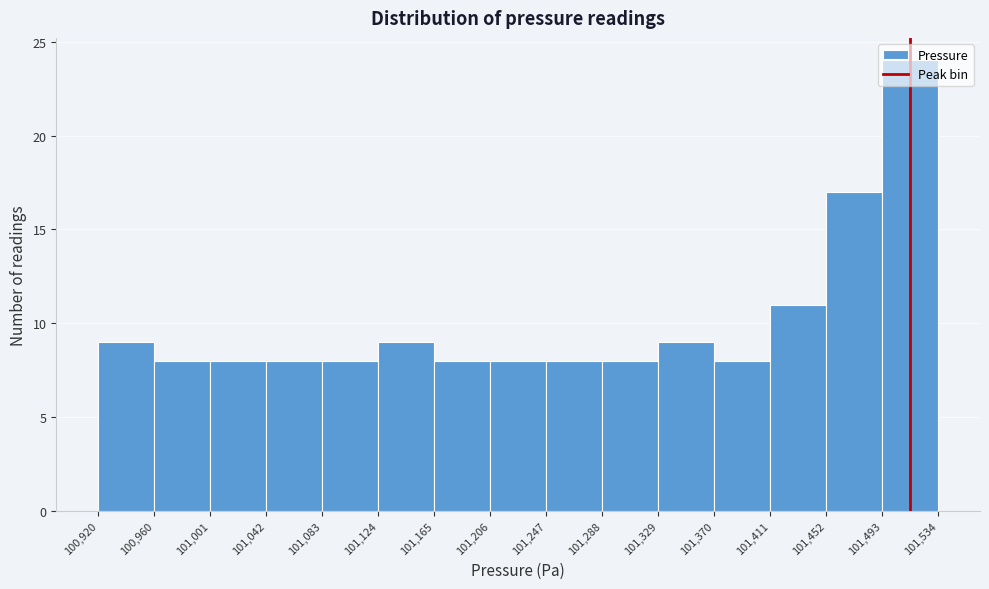

Which range on the x-axis has the tallest bar?

101,493 to 101,534